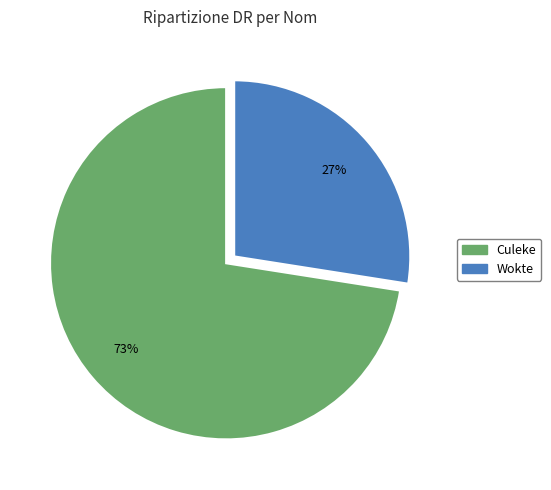

How many segments does this pie chart have?

2